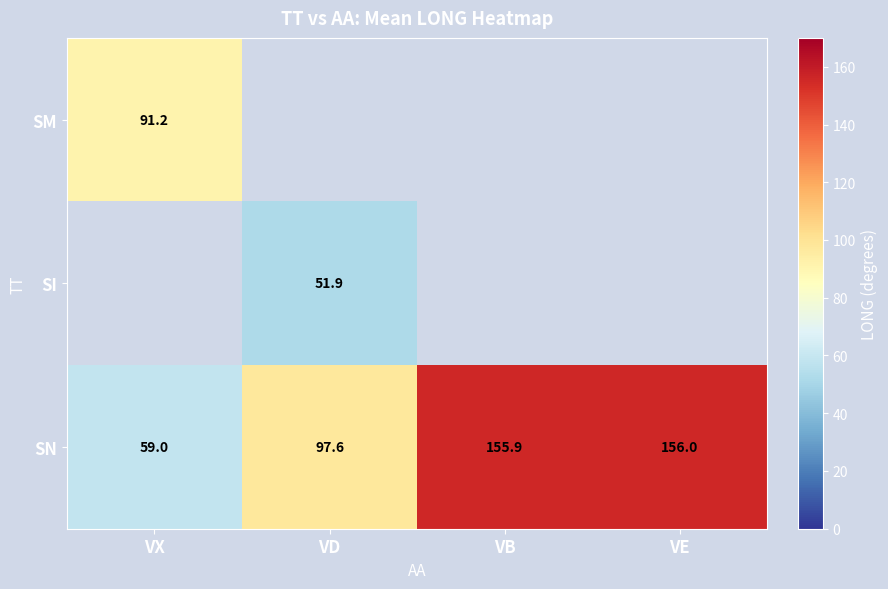

What is the average value of the SN series?

117.1